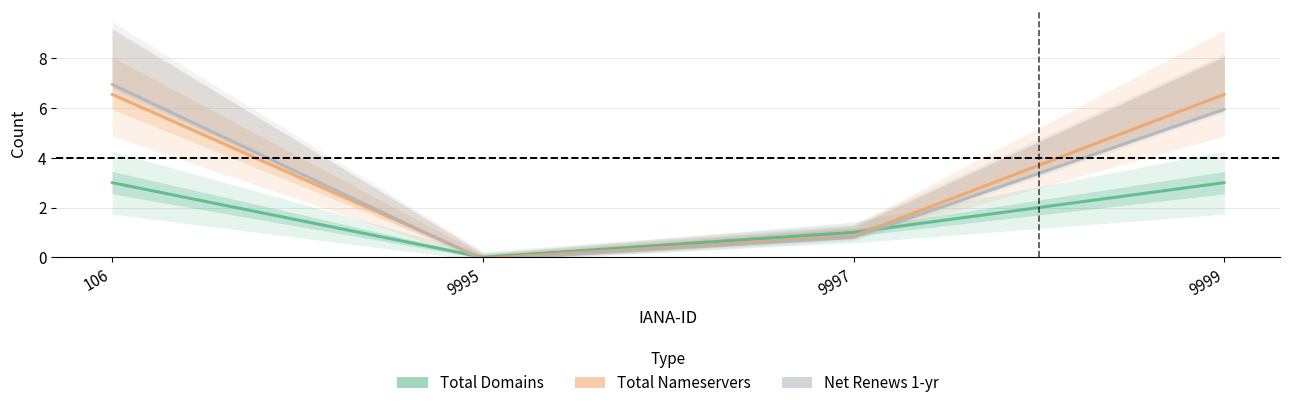

Which series changed the most between 9997 and 9999?

total-nameservers